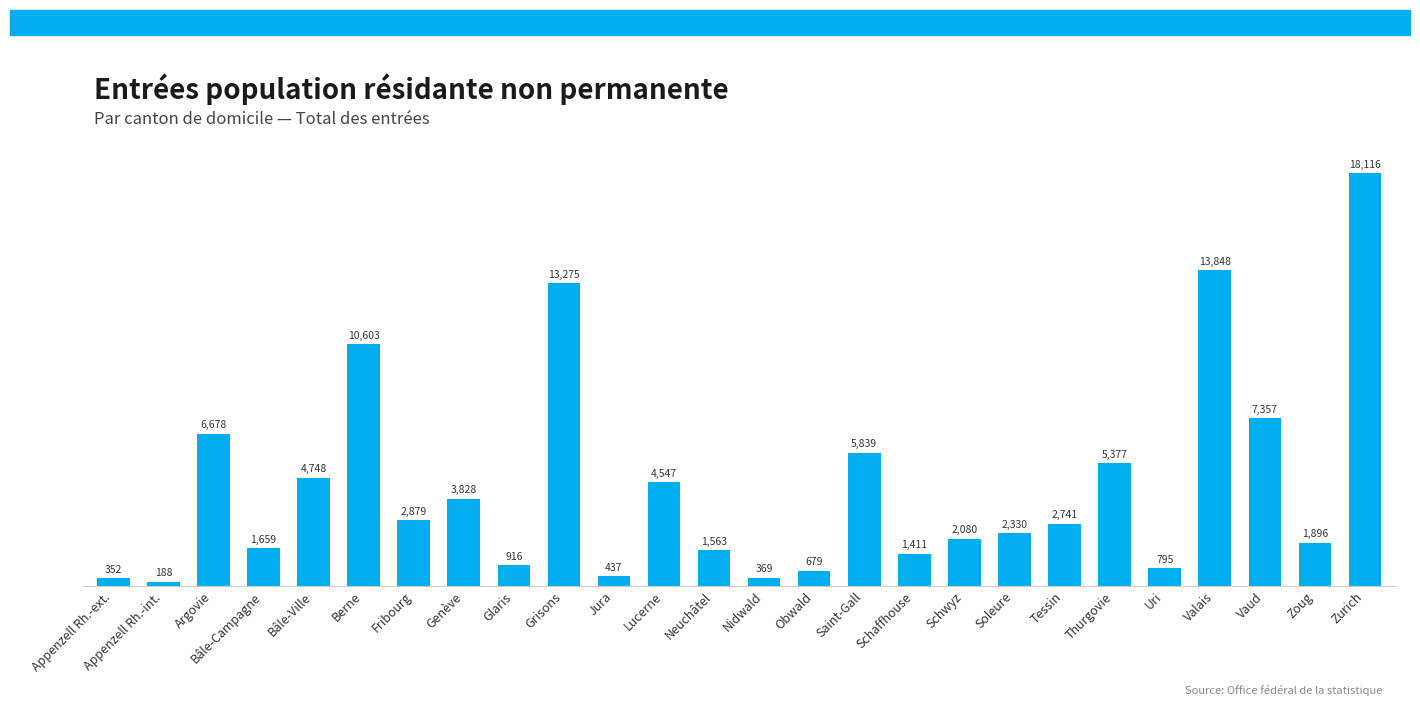

List the labels in order of value, largest first.

Zurich, Valais, Grisons, Berne, Vaud, Argovie, Saint-Gall, Thurgovie, Bâle-Ville, Lucerne, Genève, Fribourg, Tessin, Soleure, Schwyz, Zoug, Bâle-Campagne, Neuchâtel, Schaffhouse, Glaris, Uri, Obwald, Jura, Nidwald, Appenzell Rh.-ext., Appenzell Rh.-int.